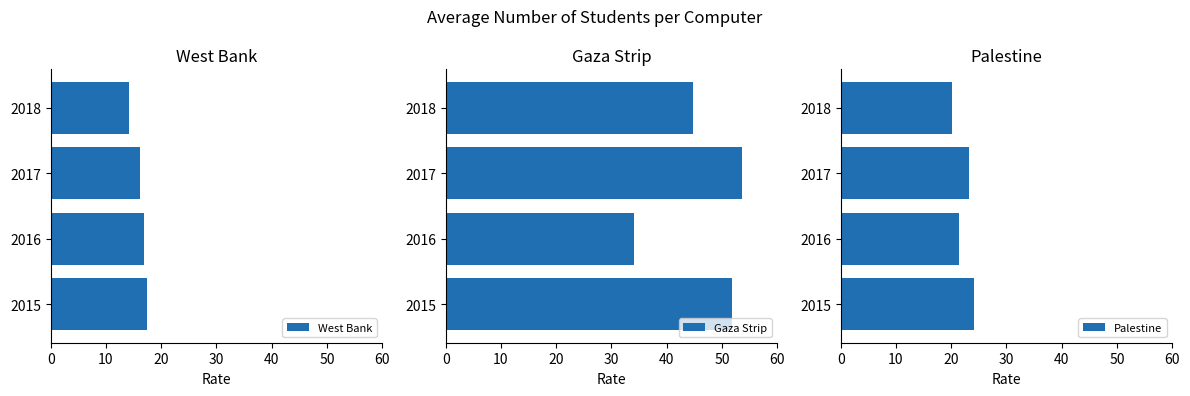

Rank the series by their maximum value, from lowest to highest.

West Bank, Palestine, Gaza Strip